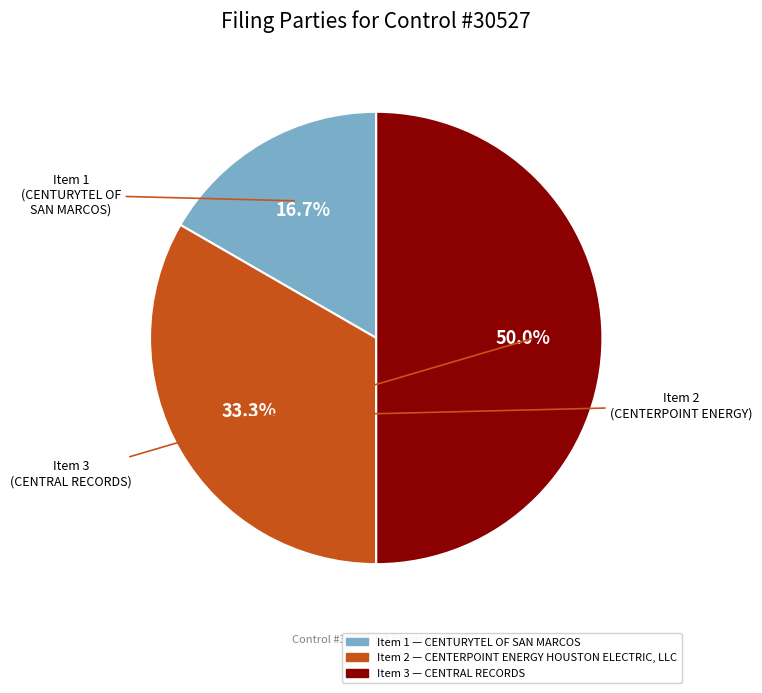

How many slices are in this pie chart?

3